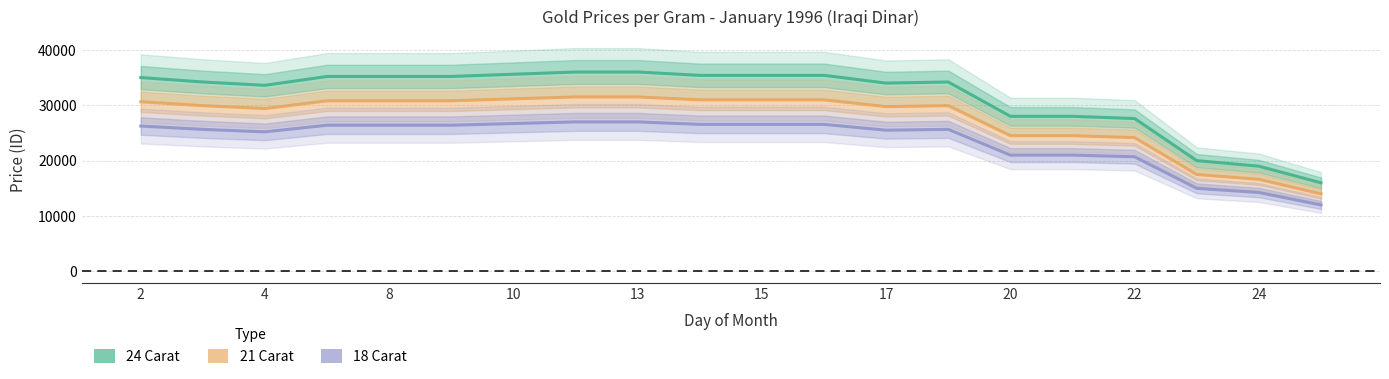

How many data points in 24 Carat are less than 35000?

10